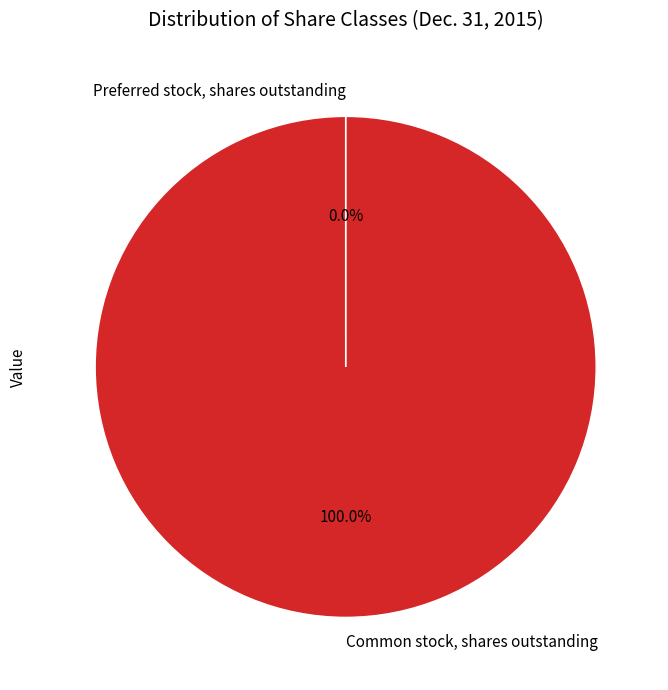

Which category has the biggest portion of the pie?

Common stock, shares outstanding